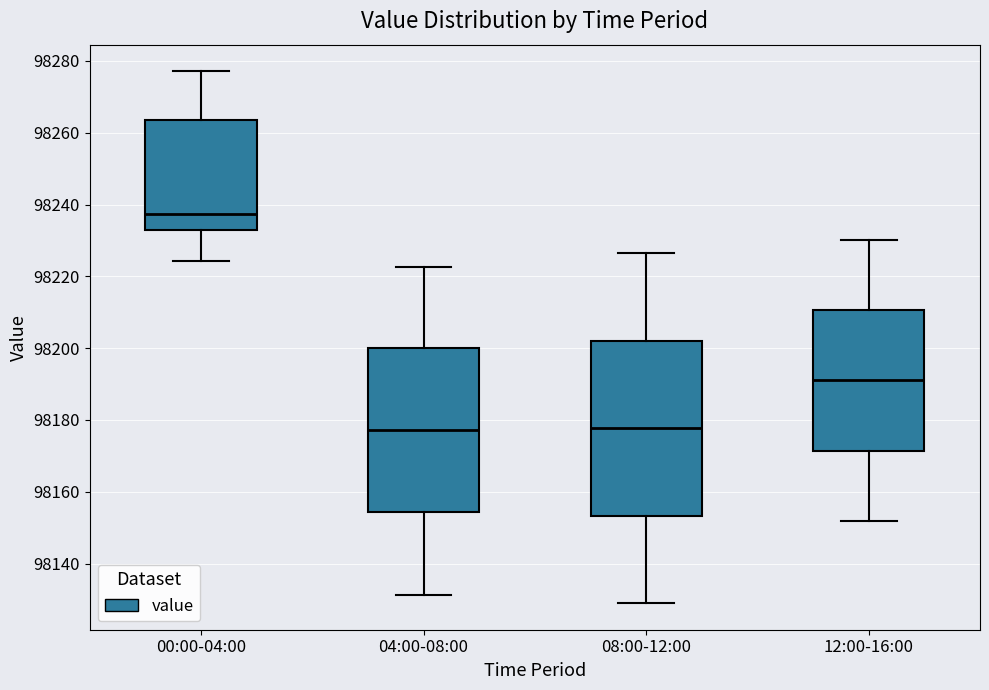

Reading left to right, read every box against the y-axis: the position of its median line, the range the box covers, and the ends of its whiskers. The values are not printed on the chart, so give them approximately, as read against the axis.

00:00-04:00: median 98238, box 98232 to 98264, whiskers 98224 to 98278
04:00-08:00: median 98178, box 98154 to 98200, whiskers 98132 to 98222
08:00-12:00: median 98178, box 98154 to 98202, whiskers 98130 to 98226
12:00-16:00: median 98192, box 98172 to 98210, whiskers 98152 to 98230